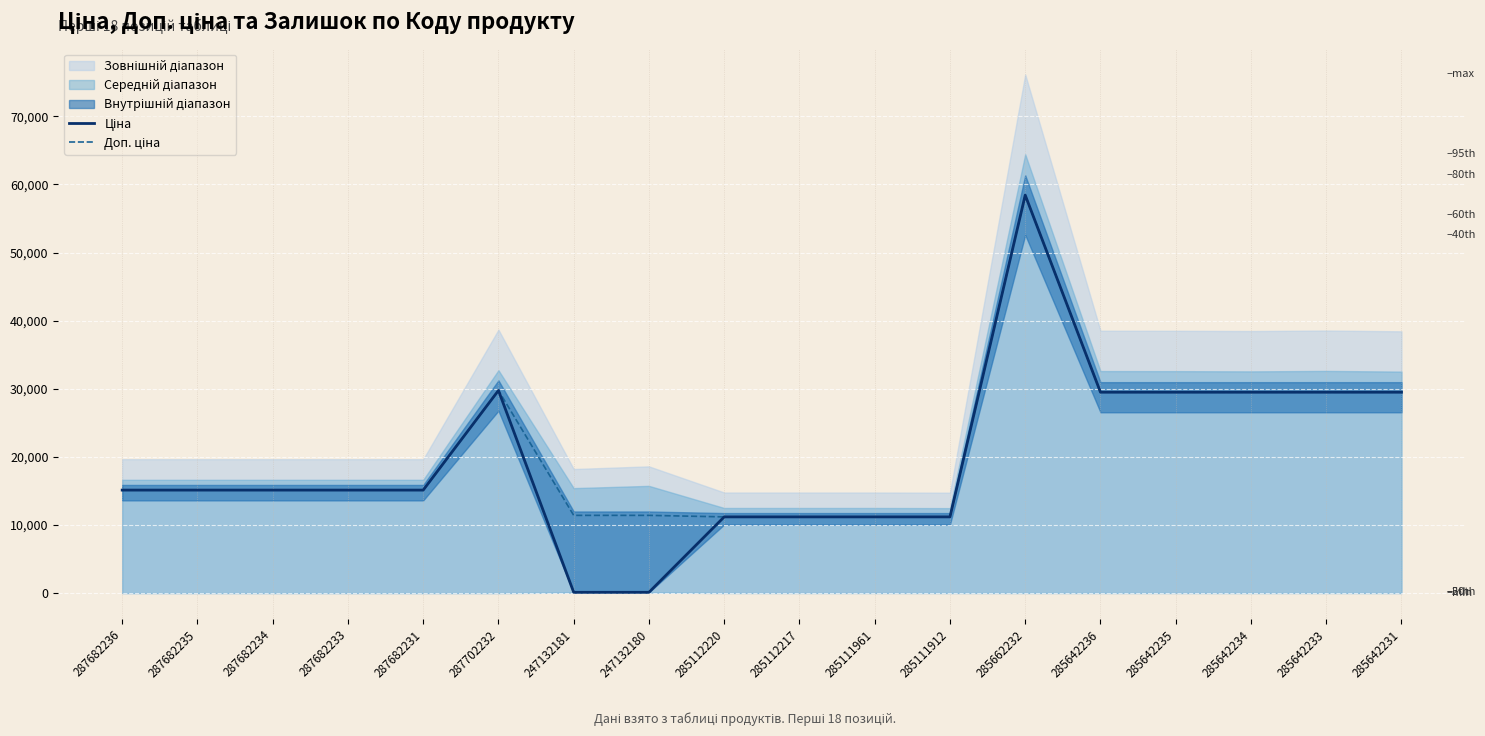

What is the difference between the maximum and second lowest values in the Ціна series?

58312.4